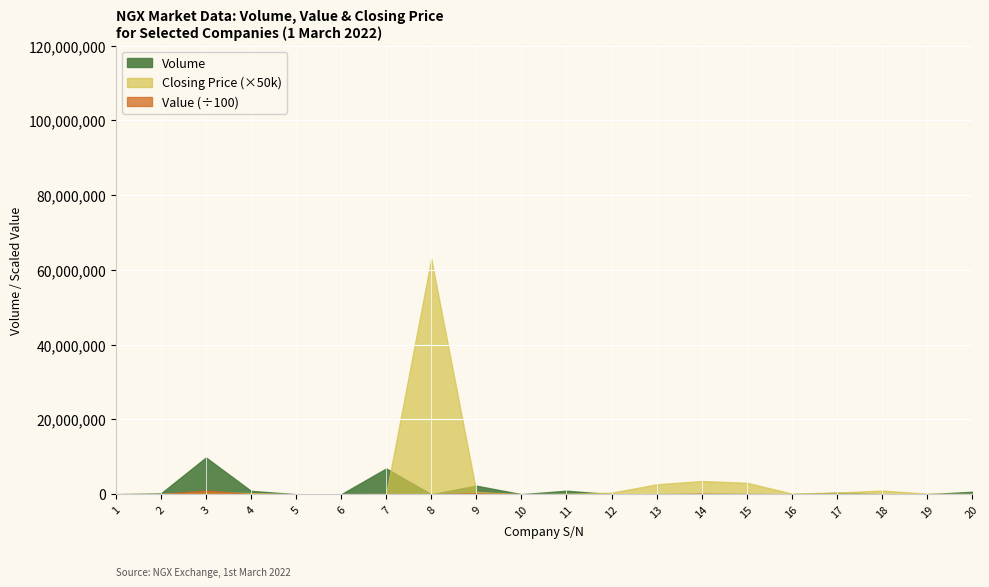

Read the Closing Price value at 2.

1.8